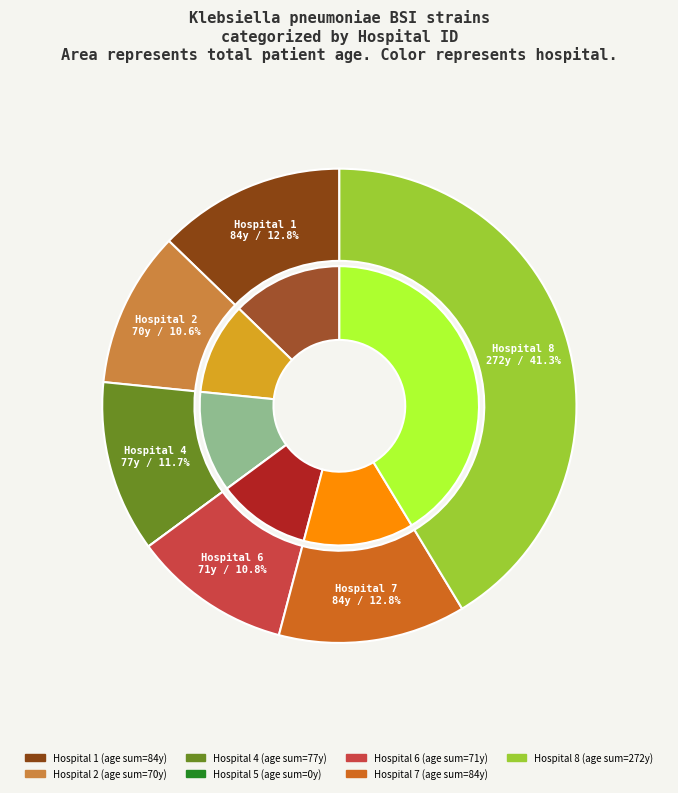

Which has a higher value, 1 or 5?

1